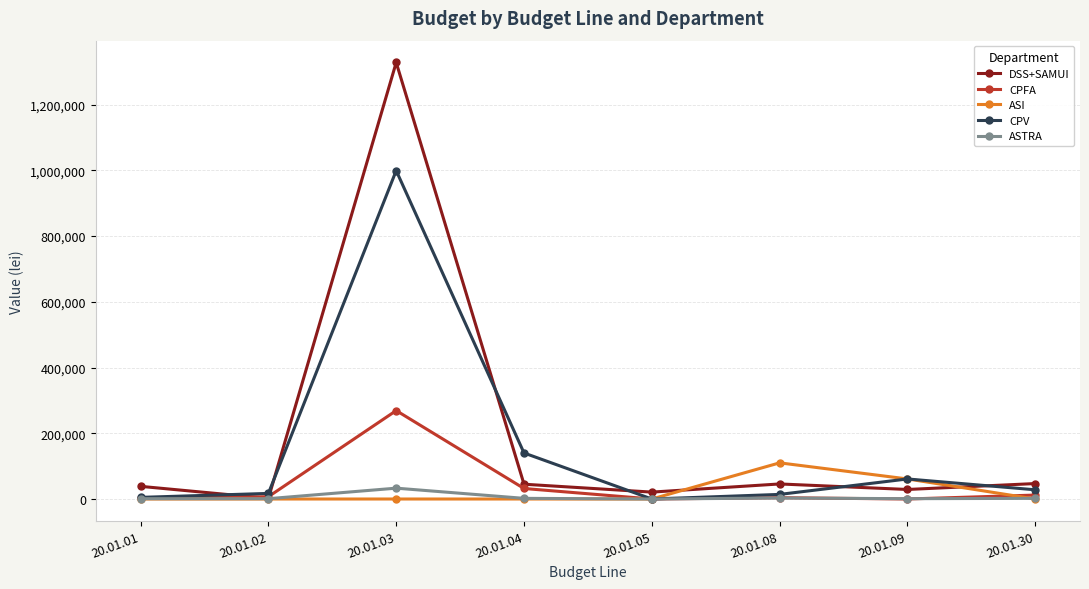

What is the difference between the CPV values at 20.01.04 and 20.01.08?

126000